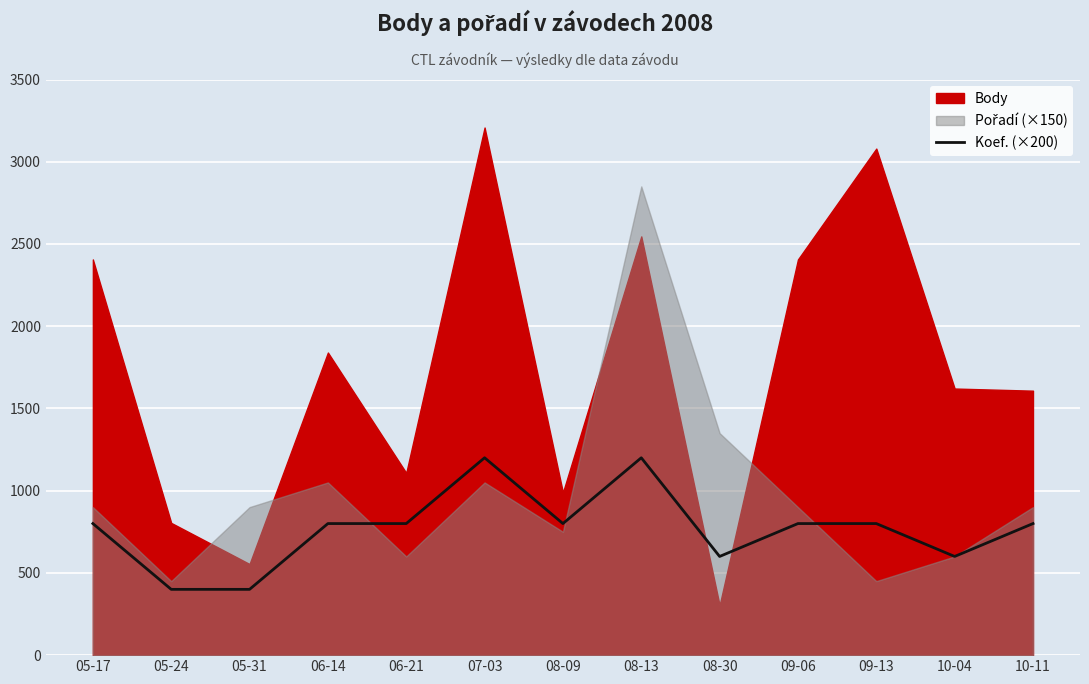

How many points are higher than both their immediate neighbors (excluding endpoints)?

2